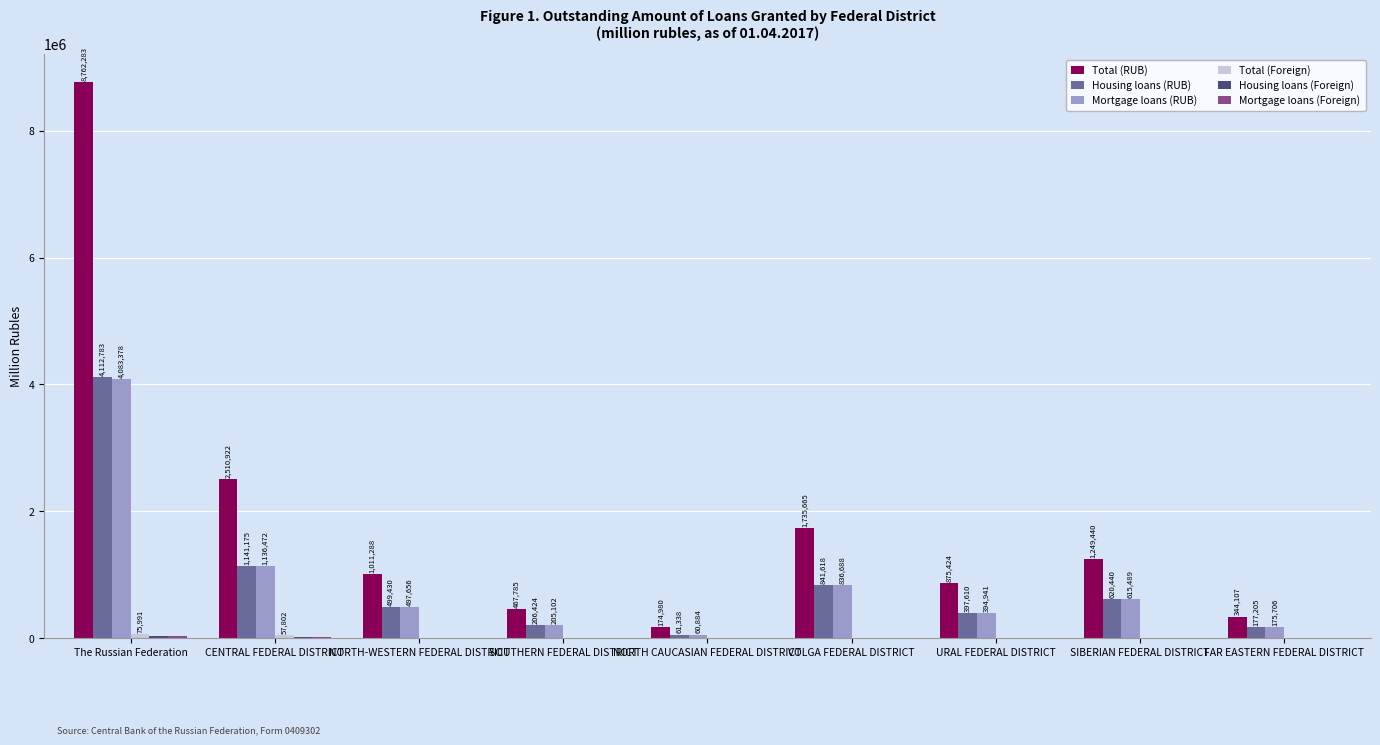

What is the sum of the Mortgage loans (RUB) values at SIBERIAN FEDERAL DISTRICT and VOLGA FEDERAL DISTRICT?

1452177